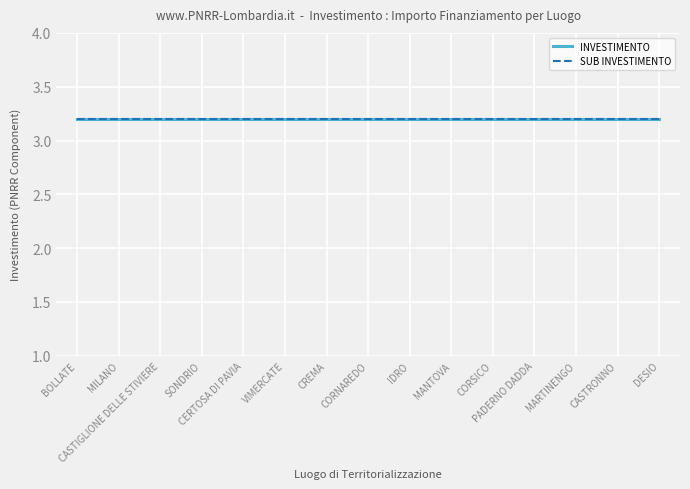

True or false: SUB INVESTIMENTO and IMPORTO FINANZIAMENTO REGIS intersect in this chart.

False